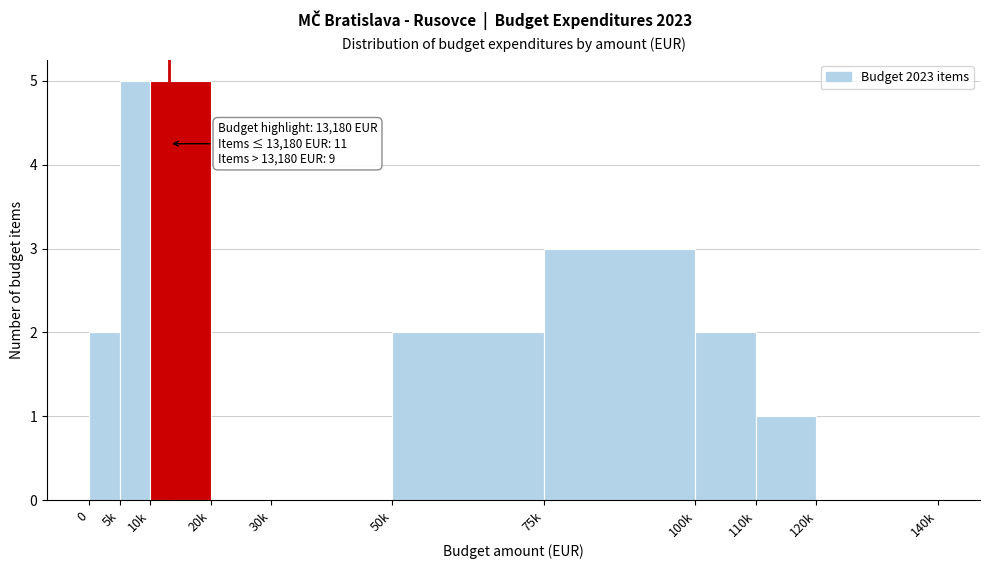

Reading left to right, list all the values displayed in this chart.

0=2	5k=5	10k=5	20k=0	30k=0	50k=2	75k=3	100k=2	110k=1	120k=0